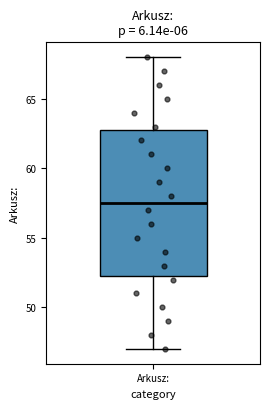

Transcribe this box plot: give where the median line is, the range the box spans, and where the two whiskers end, as read against the y-axis. The values are not printed on the chart, so give them approximately, as read against the axis.

median 57.5, box 52.5 to 63.0, whiskers 47.0 to 68.0